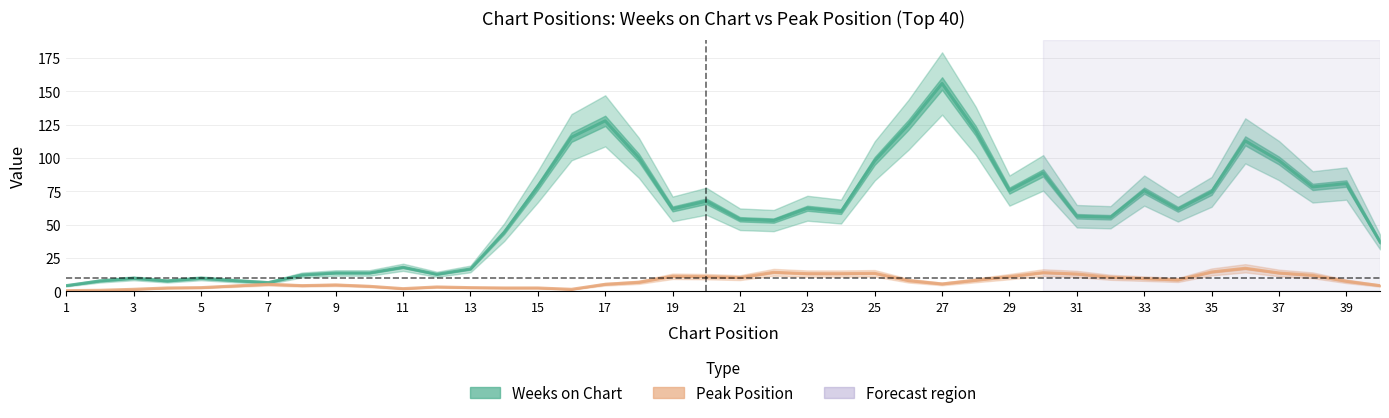

What is the difference between the second highest and second lowest values in the Peak Position series?

13.8